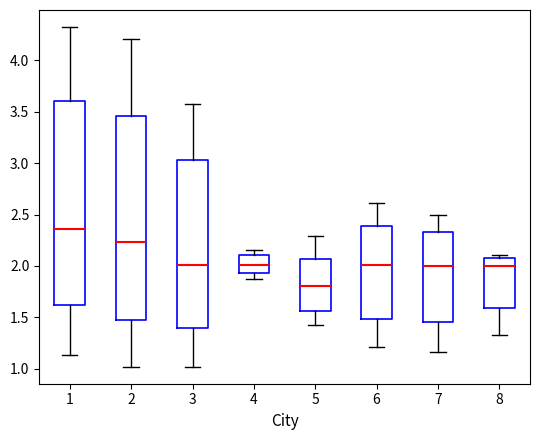

Where does the median line of the box at x = 4 sit on the y-axis? The values are not printed on the chart, so give them approximately, as read against the axis.

2.00